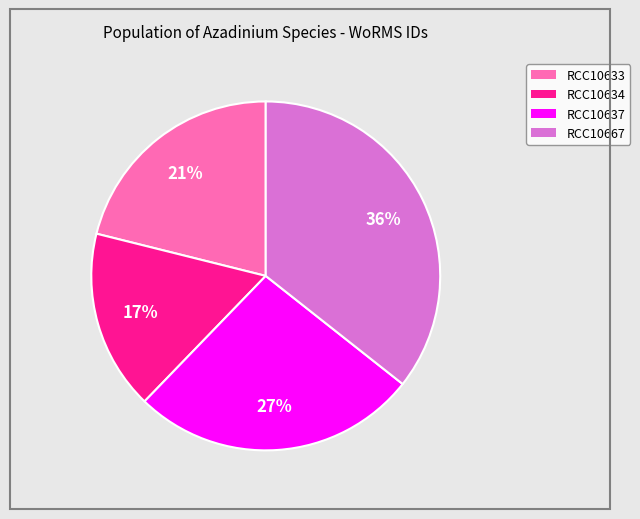

True or false: RCC10637 accounts for 16% of the total.

False